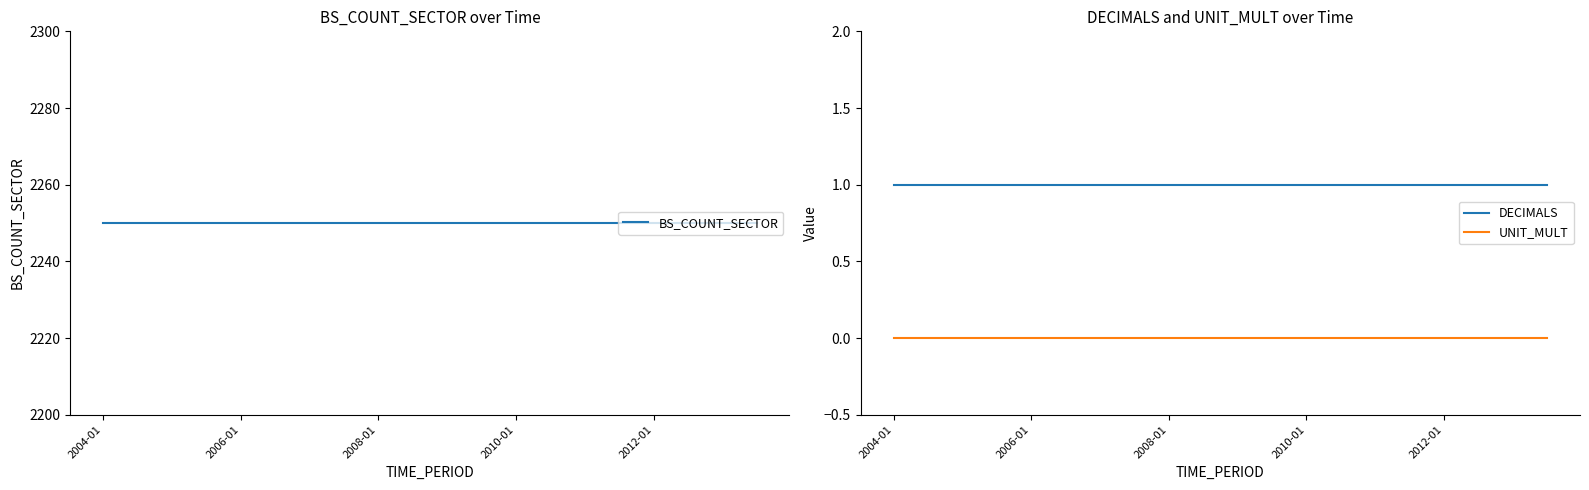

Rank the series by their maximum value, from lowest to highest.

UNIT_MULT, DECIMALS, BS_COUNT_SECTOR